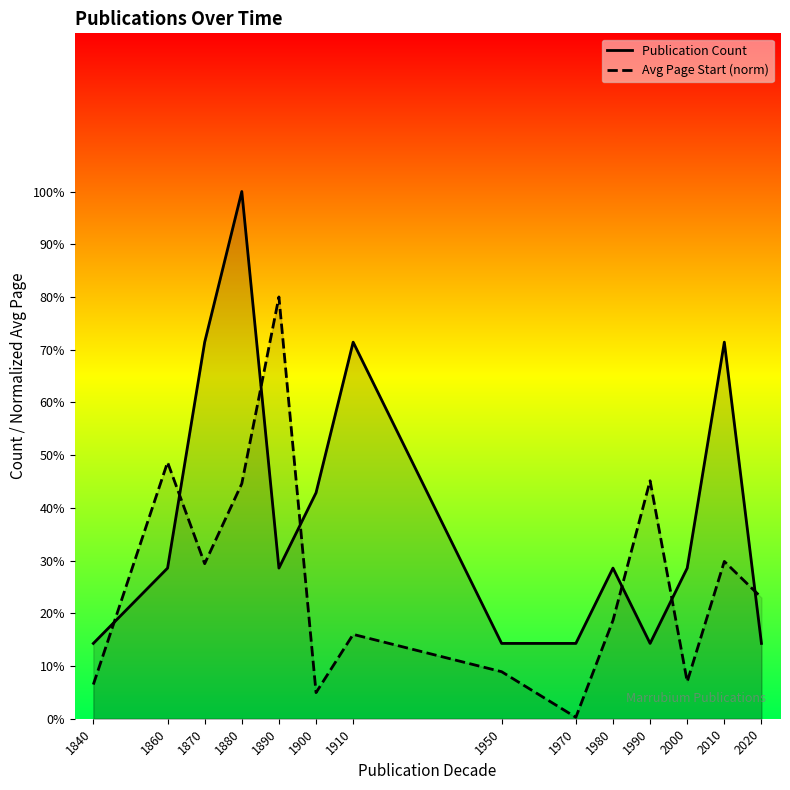

What is the difference between the maximum and second lowest values in the Publication Count series?

6.0